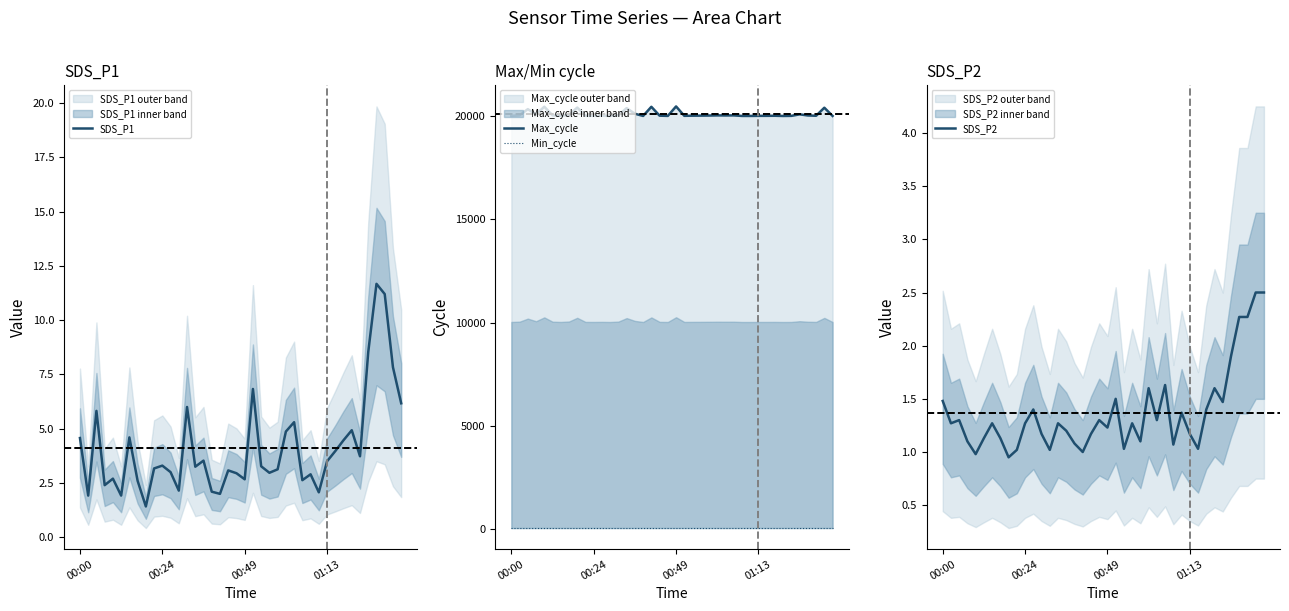

True or false: Max_cycle and SDS_P1 cross at least once.

False